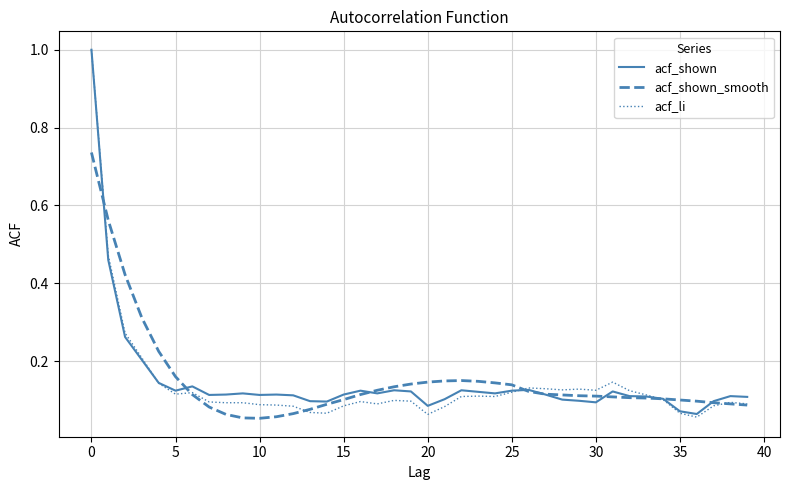

Which series ends up on top after the final intersection of acf_shown and acf_li?

acf_shown